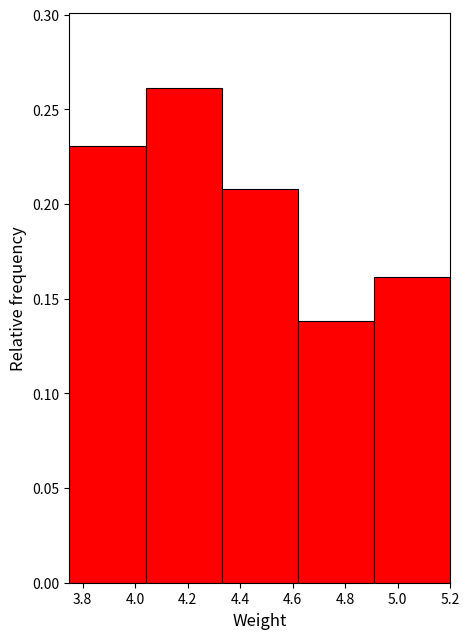

Reading left to right, list every bar in this chart as the range it spans on the x-axis followed by its height. Neither the bar edges nor the heights are printed on the chart, so give them approximately, as read against the axes.

3.75 to 4.04: 0.23
4.04 to 4.33: 0.26
4.33 to 4.62: 0.21
4.62 to 4.91: 0.14
4.91 to 5.20: 0.16